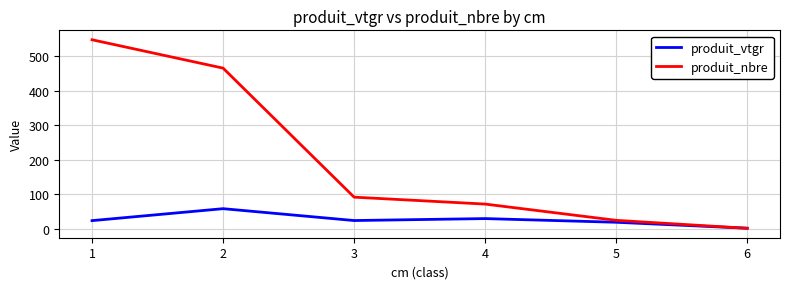

Which series has the widest spread of values?

produit_nbre